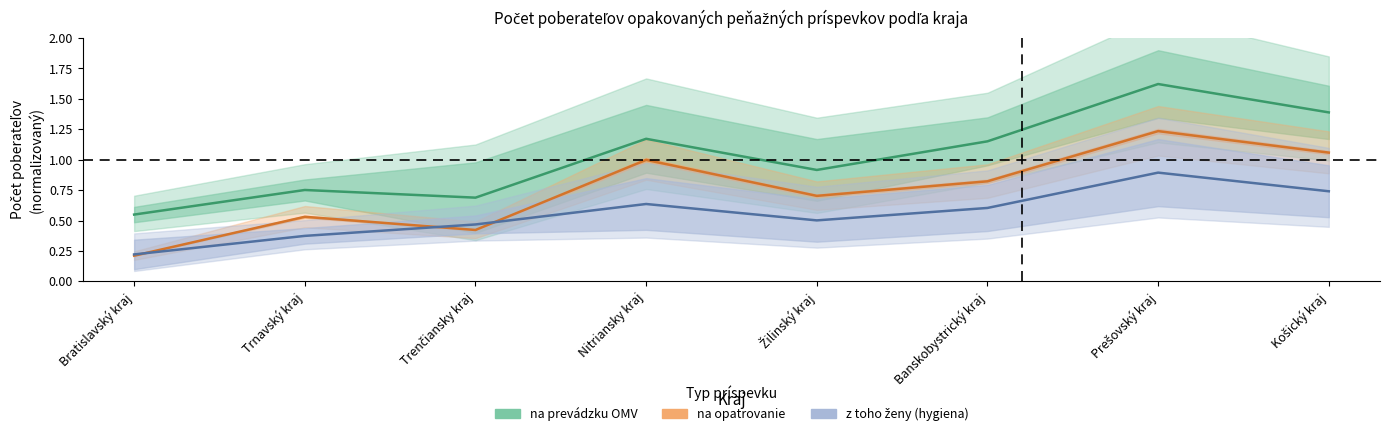

Which series has the largest total across all categories?

na prevádzku OMV